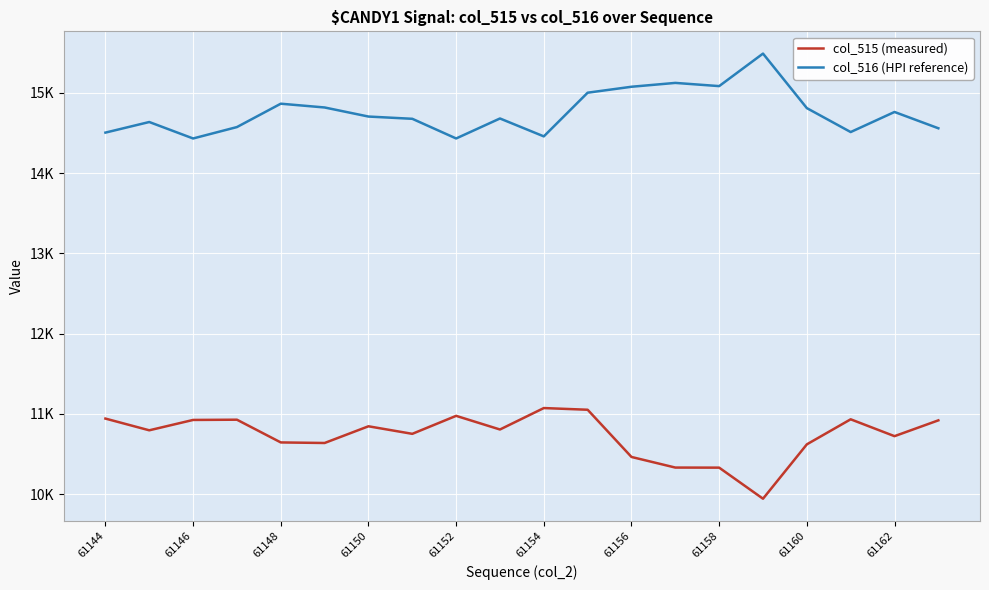

What are all the series names shown in the legend?

col_515 (measured), col_516 (HPI reference)